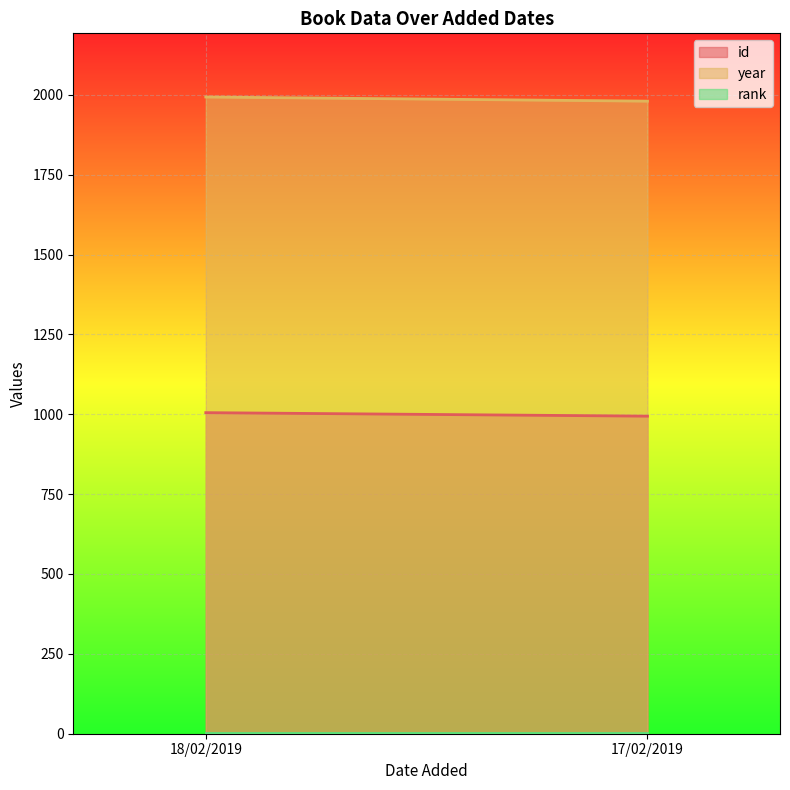

Which series has the largest total across all categories?

year